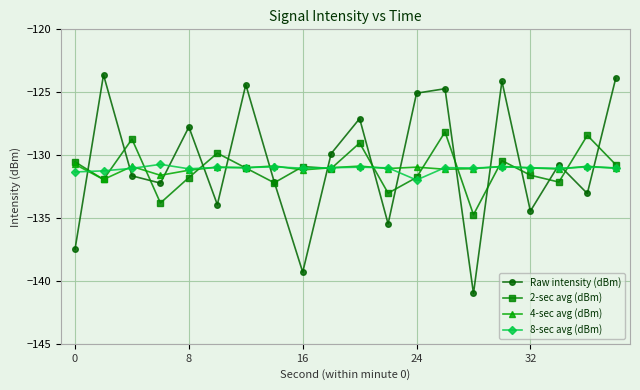

What is the greatest value displayed?

-123.6